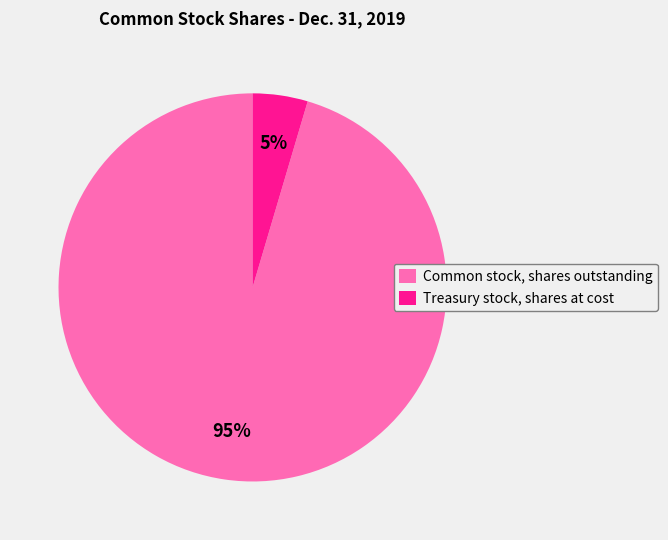

To the nearest percent, what is the combined percentage of Treasury stock, shares at cost and Common stock, shares outstanding?

100%